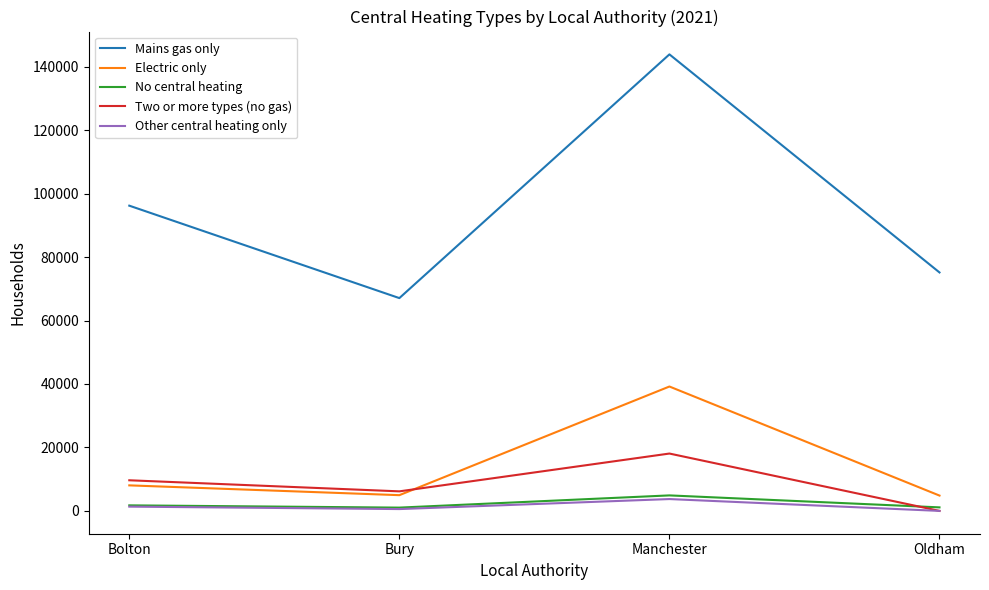

Is this an area chart (filled region under the line)?

No